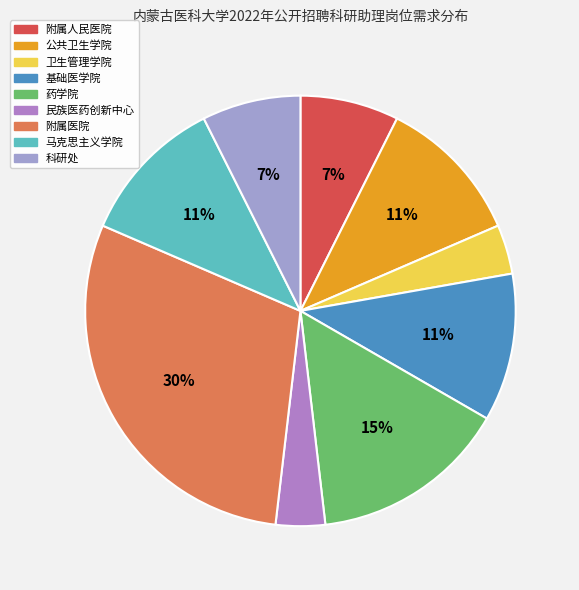

The 附属人民医院 slice represents 2% of the pie. True or false?

False